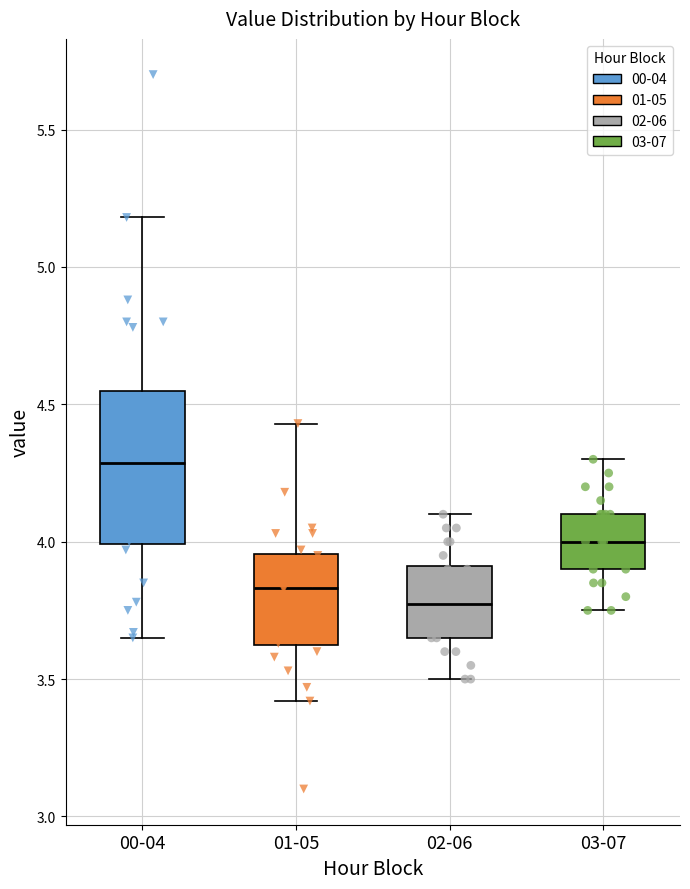

Which box is the tallest, from its lower edge to its upper edge?

00-04